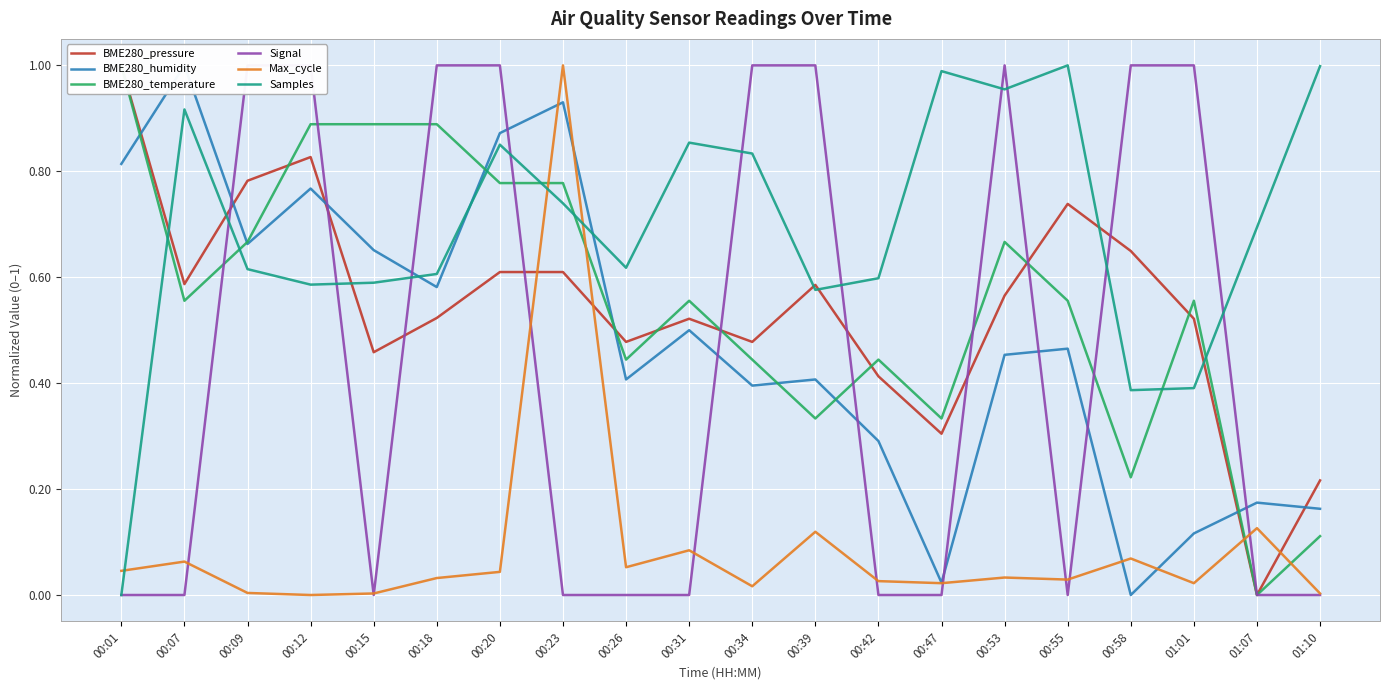

What is the label of the 19th point from the right?

00:07